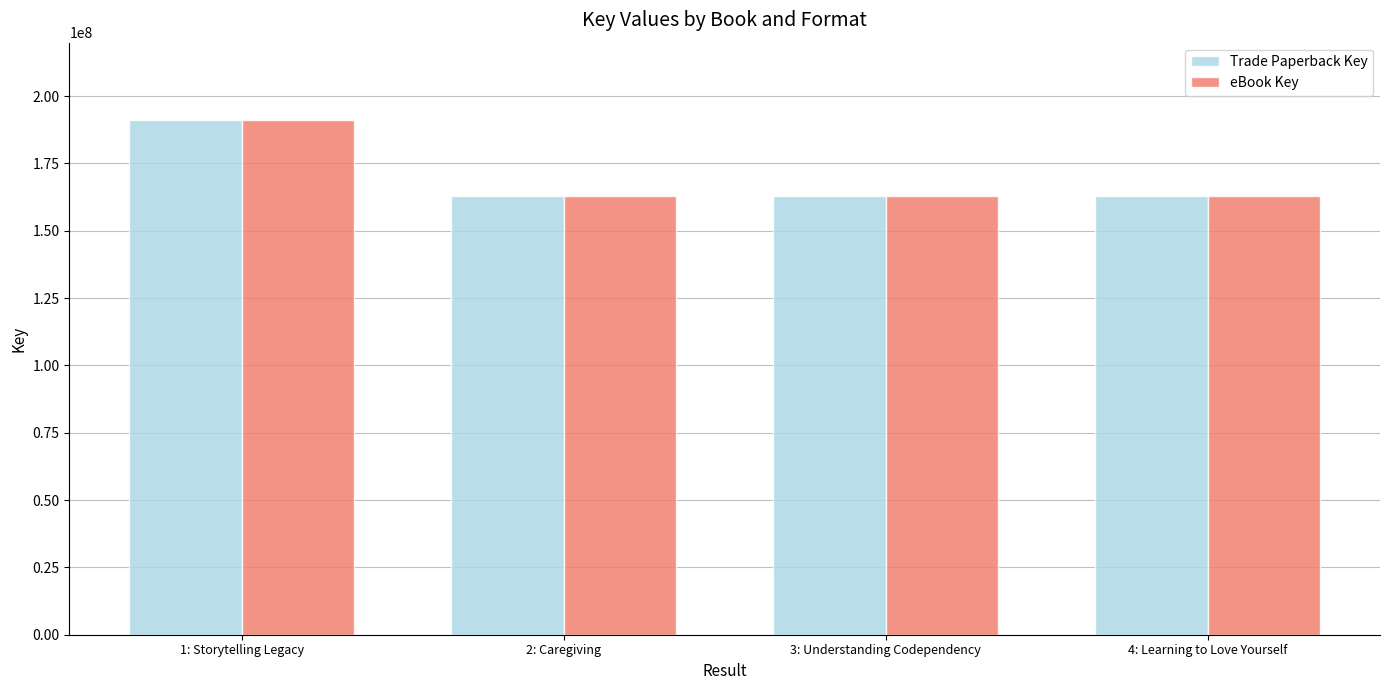

Count the number of categories in the chart.

4